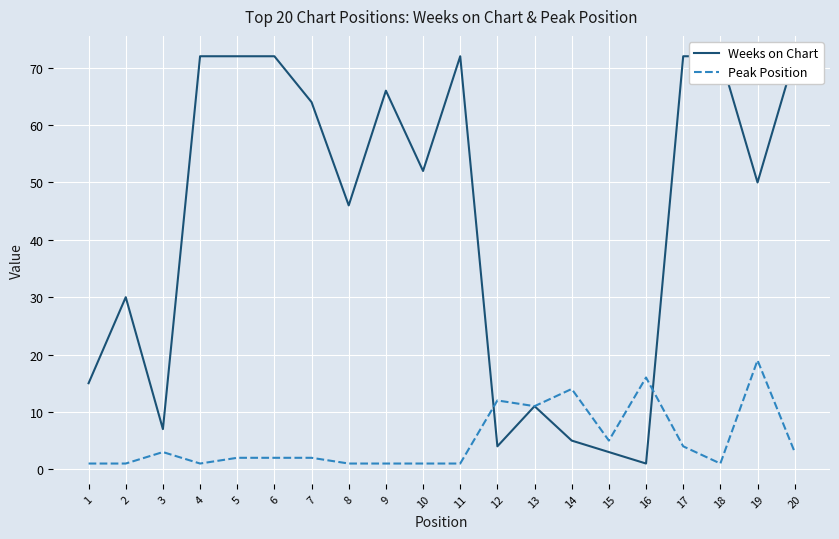

What is the difference between the second highest and minimum values in the Weeks on Chart series?

71